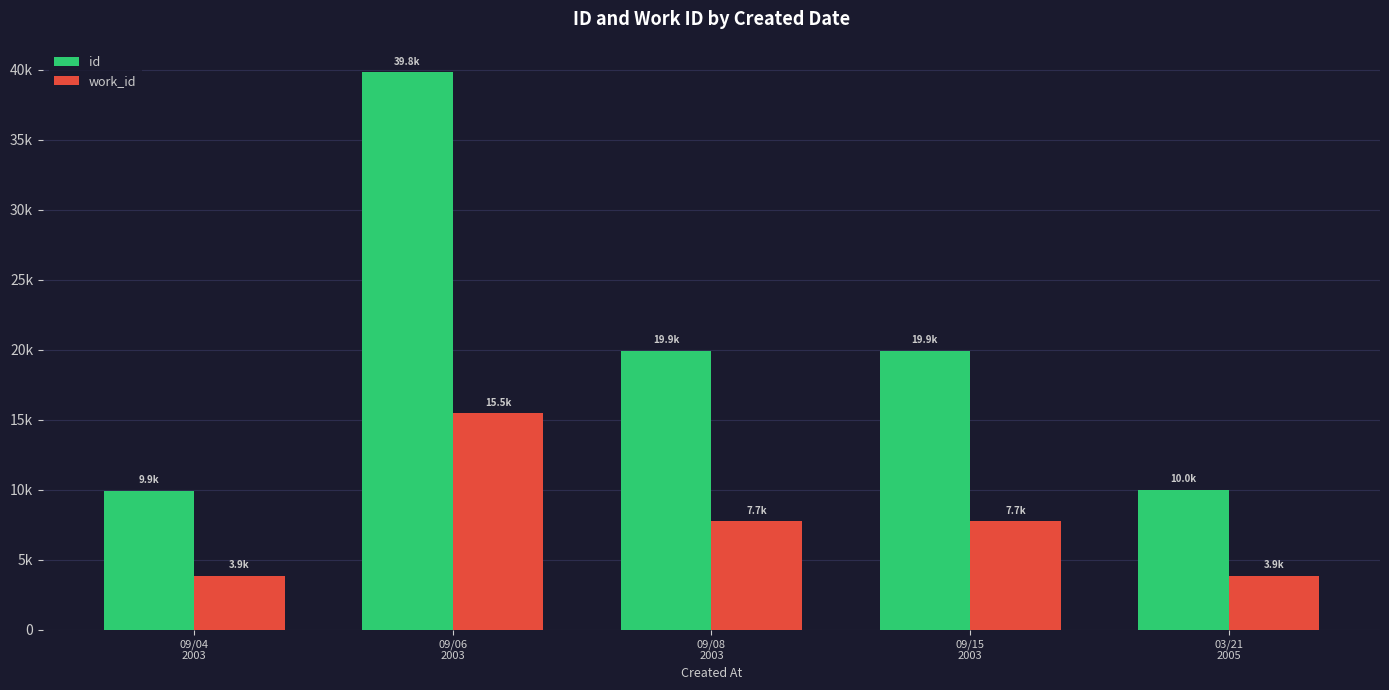

At which label is id closest to 24876?

09/15
2003